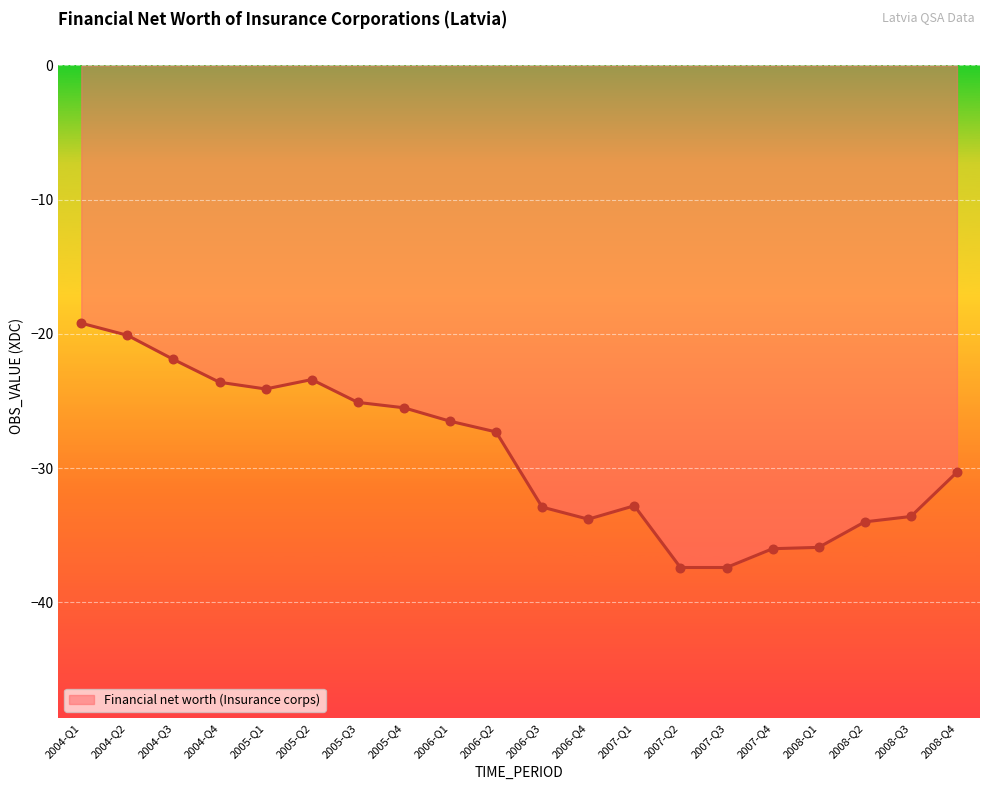

What is the change in value from 2005-Q1 to 2008-Q2?

-9.9